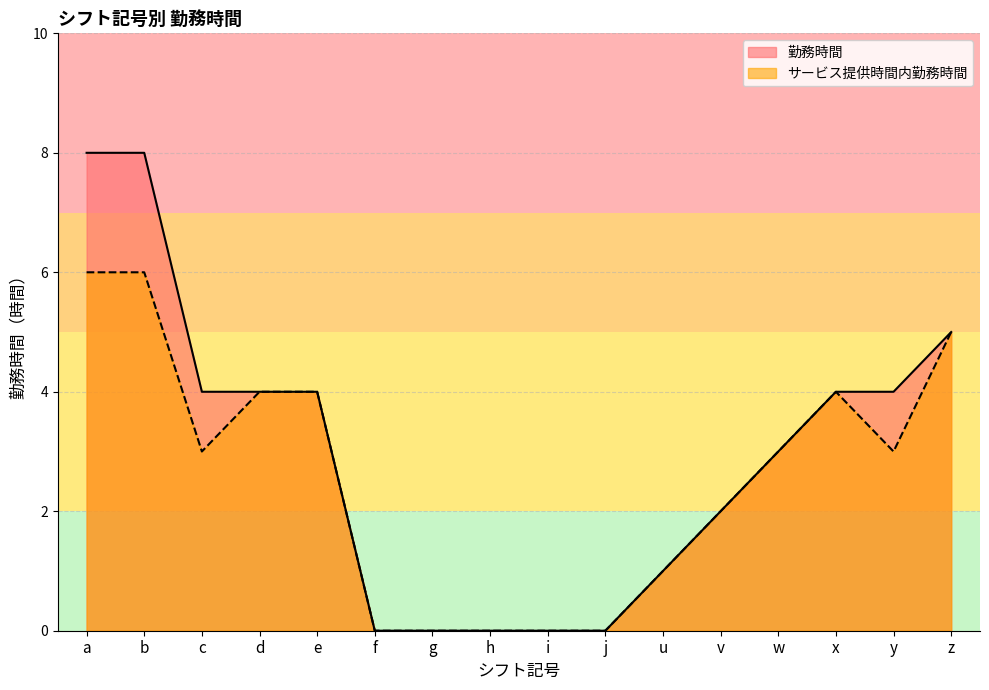

What is the label of the 10th point from the left?

j